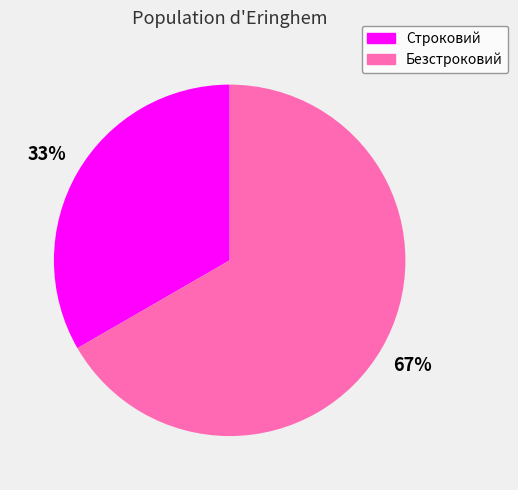

To the nearest percent, what portion does Строковий represent?

33%